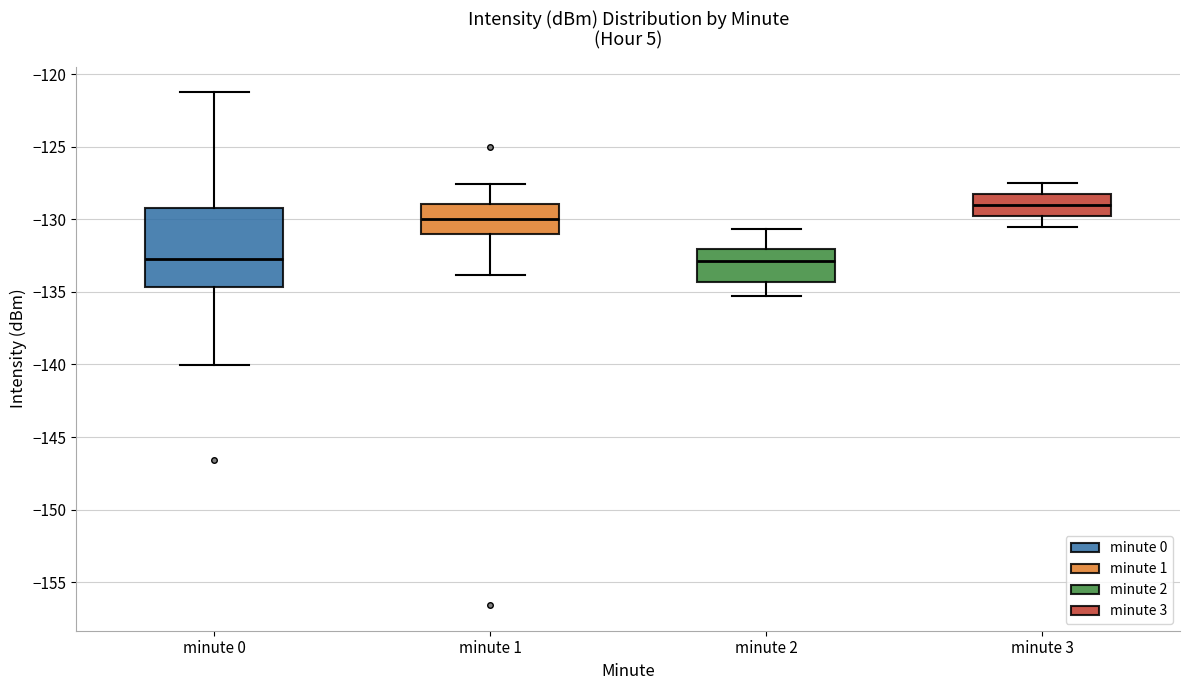

Comparing the boxes themselves (not the whiskers), which one is the tallest?

minute 0